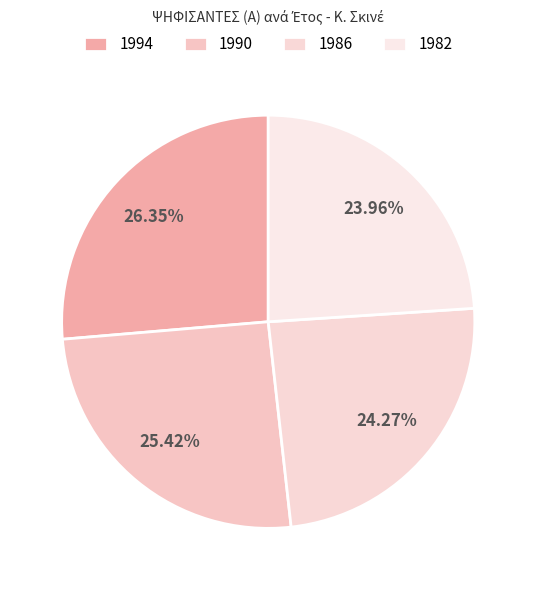

What percentage is the 1982 slice, to the nearest percent?

24%